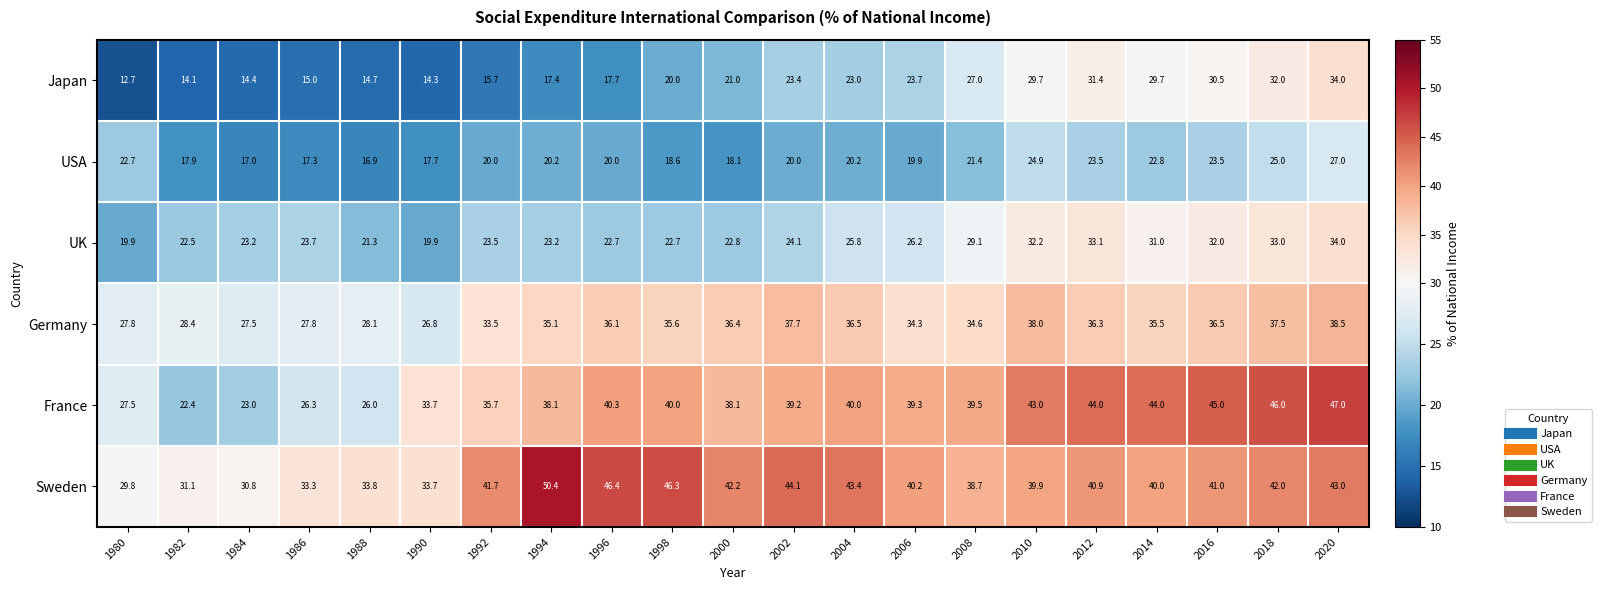

What is the spread (max minus min) of values at 1992?

26.0